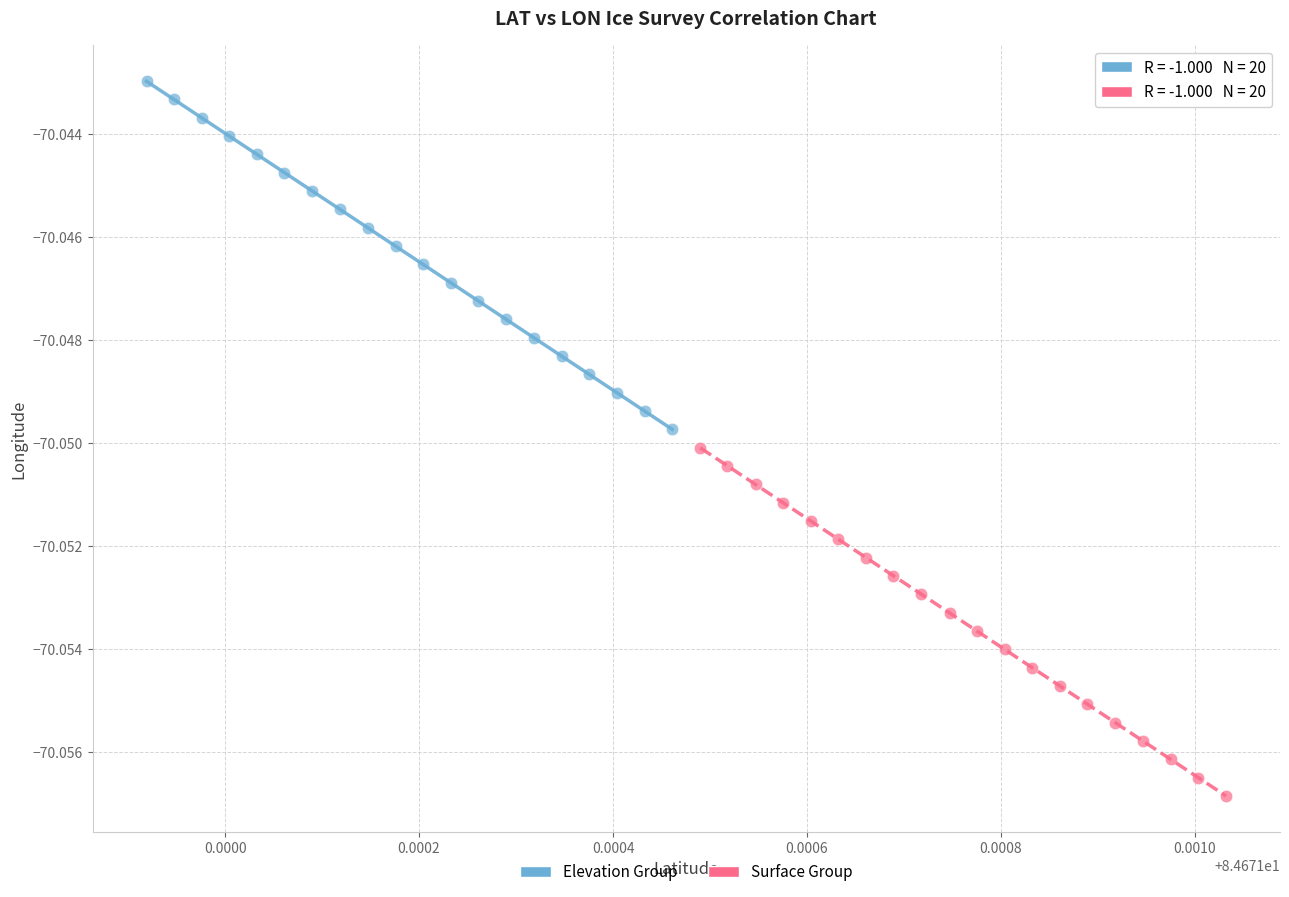

What are all the series names shown in the legend?

Elevation Group, Surface Group